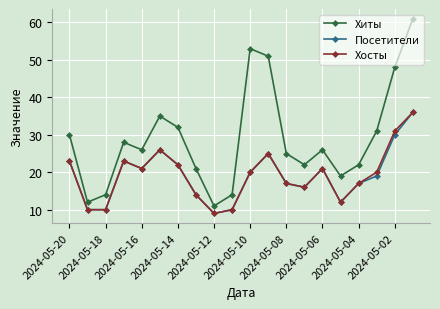

Which series has the widest spread of values?

Хиты